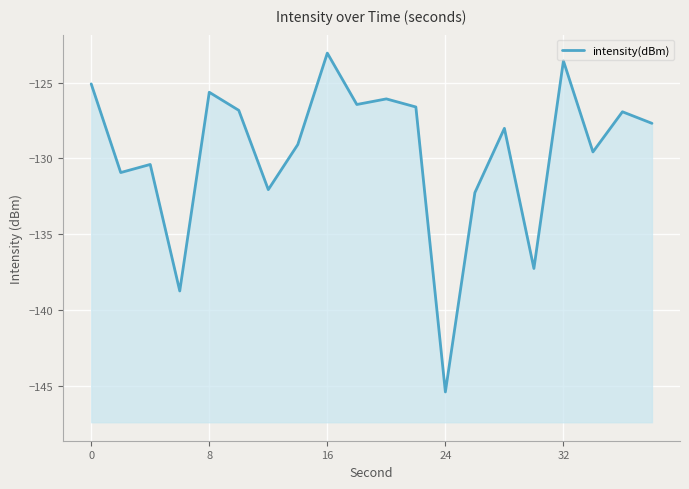

Is it true that the value at 24 is -231.5?

False